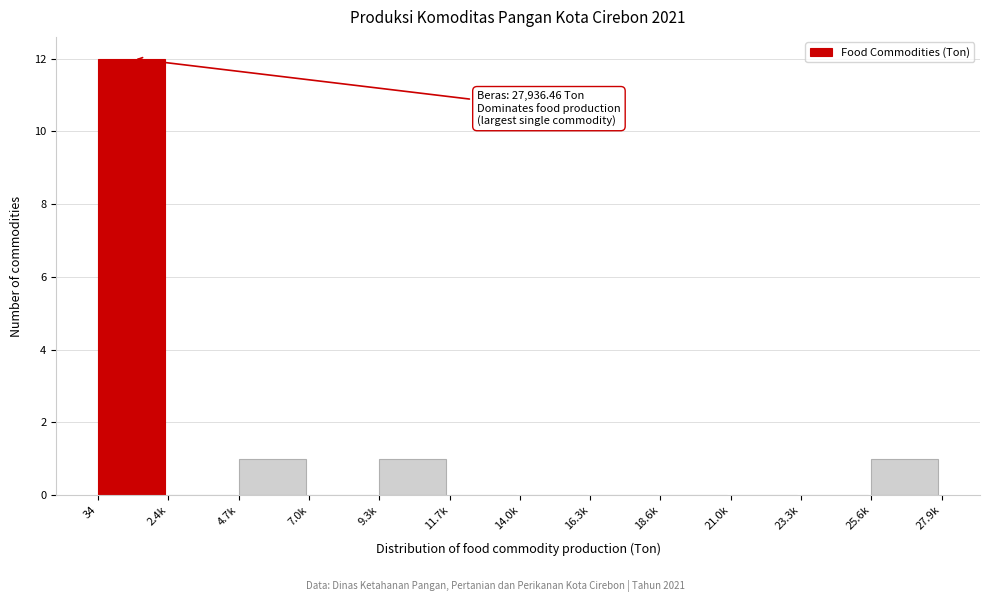

Reading left to right, transcribe all the data shown in this chart.

34=12	2.4k=0	4.7k=1	7.0k=0	9.3k=1	11.7k=0	14.0k=0	16.3k=0	18.6k=0	21.0k=0	23.3k=0	25.6k=1